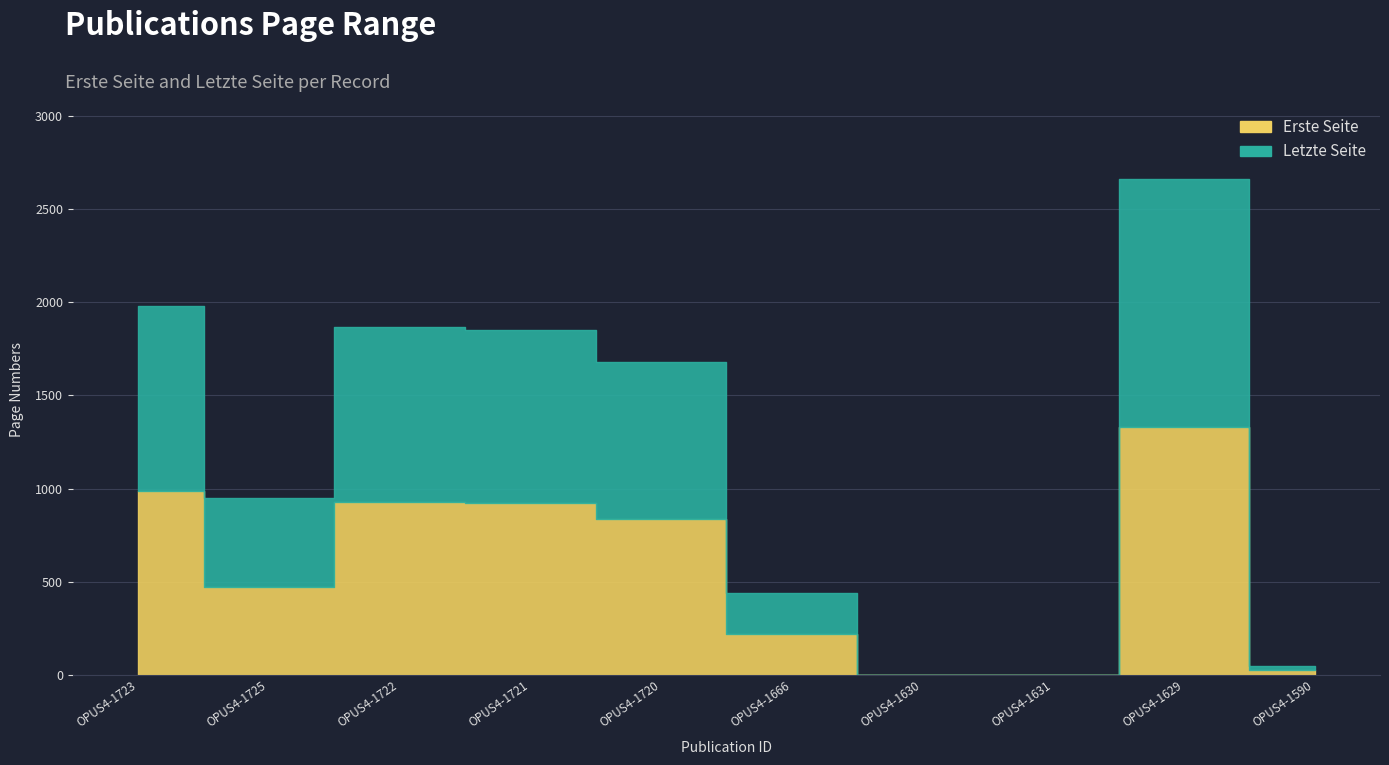

Rank the categories by Letzte Seite value from lowest to highest.

OPUS4-1630, OPUS4-1631, OPUS4-1590, OPUS4-1666, OPUS4-1725, OPUS4-1720, OPUS4-1721, OPUS4-1722, OPUS4-1723, OPUS4-1629